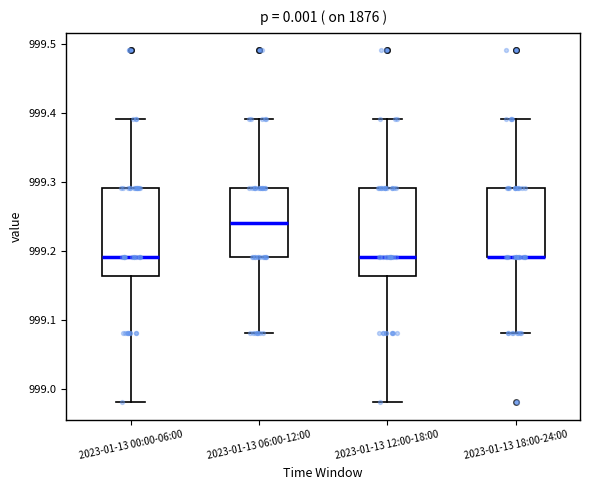

Where does the upper whisker of the box for 2023-01-13 06:00-12:00 end on the y-axis? The values are not printed on the chart, so give them approximately, as read against the axis.

999.39